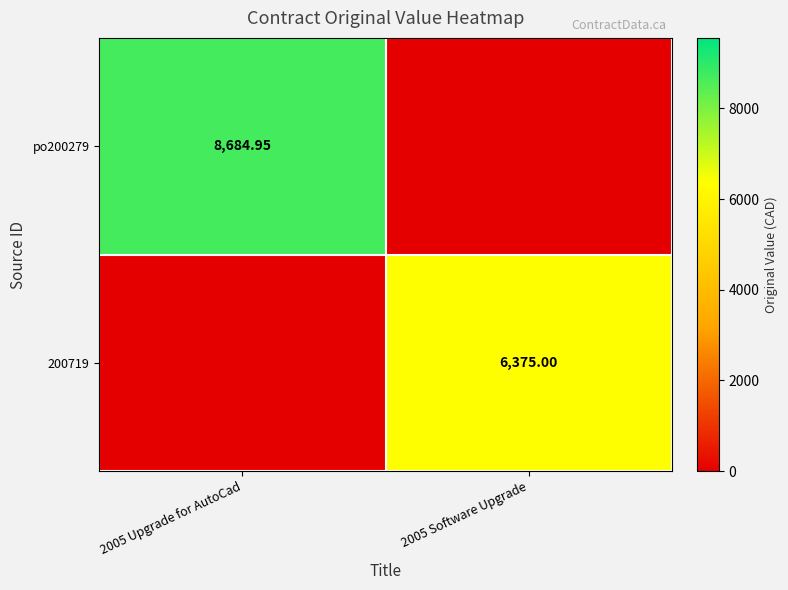

Rank the series at 2005 Upgrade for AutoCad from highest to lowest value.

po200279, 200719